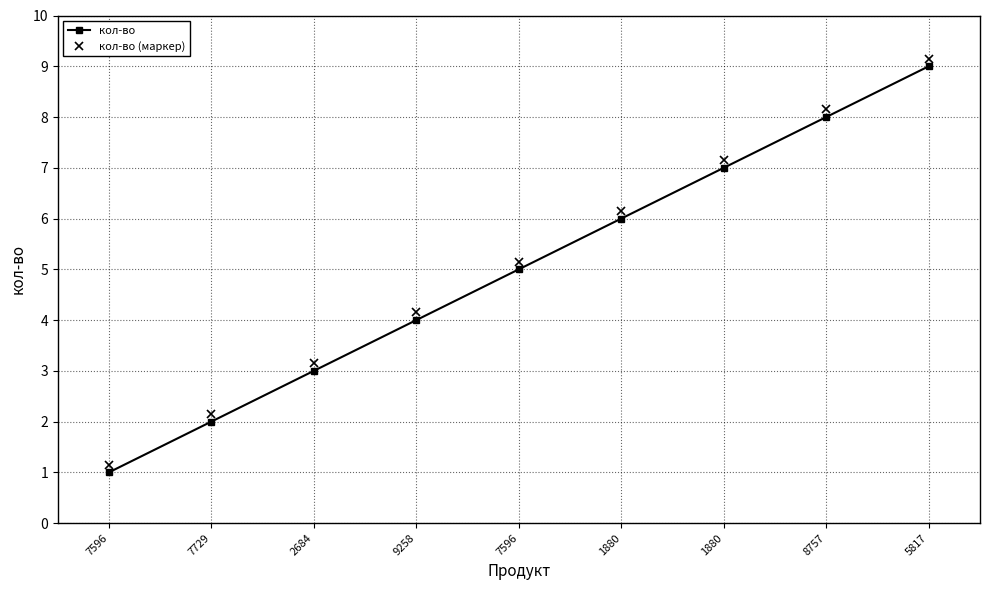

Rank the series by their maximum value, from lowest to highest.

кол-во, кол-во (маркер)